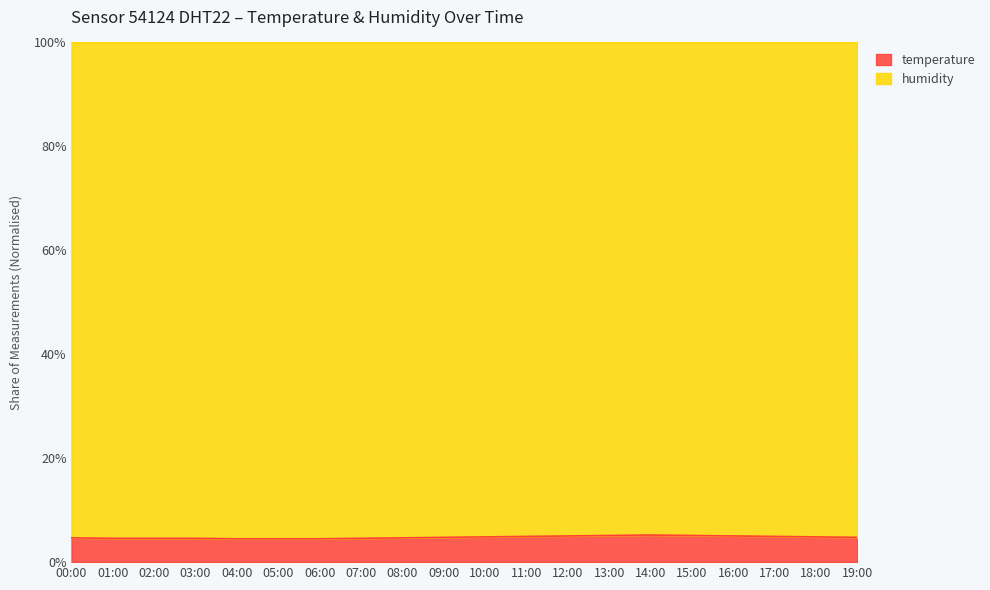

What position from the right is 15:00?

5